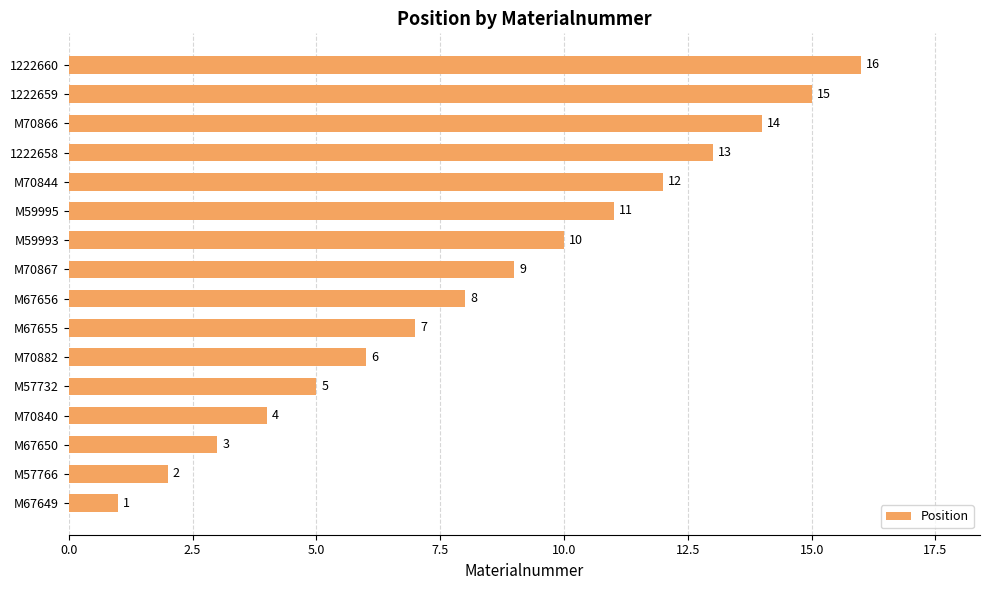

True or false: the data shows 2 at M70840.

False